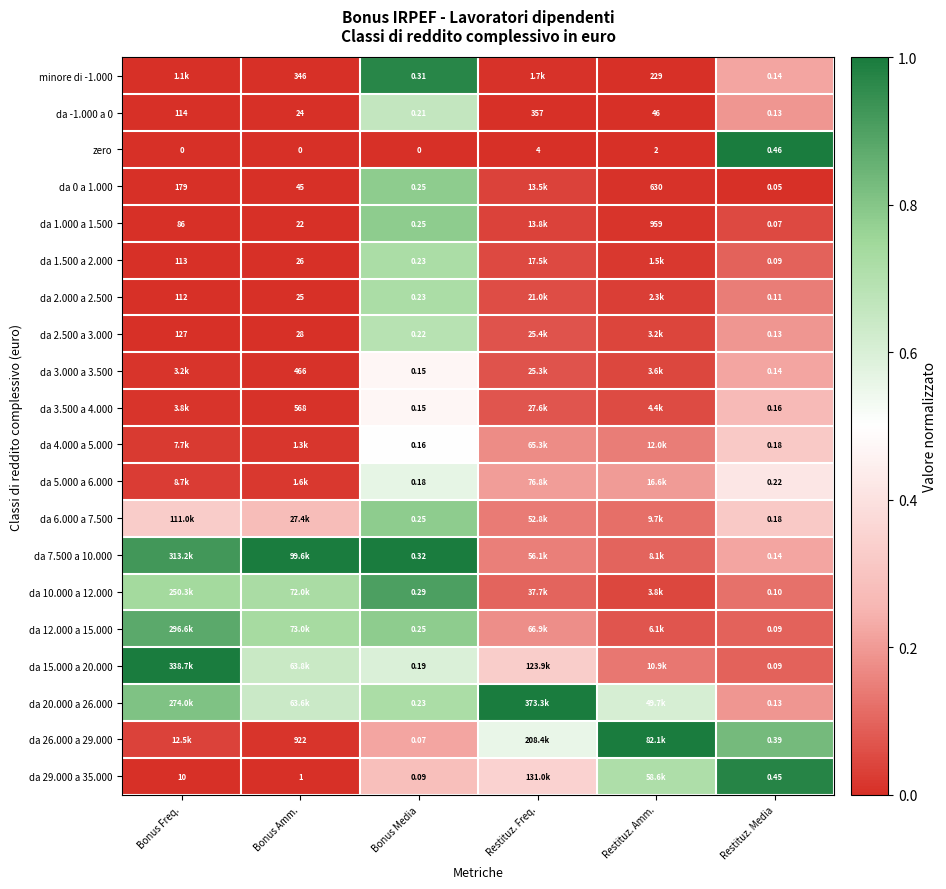

At how many categories does at least one series exceed 0?

6